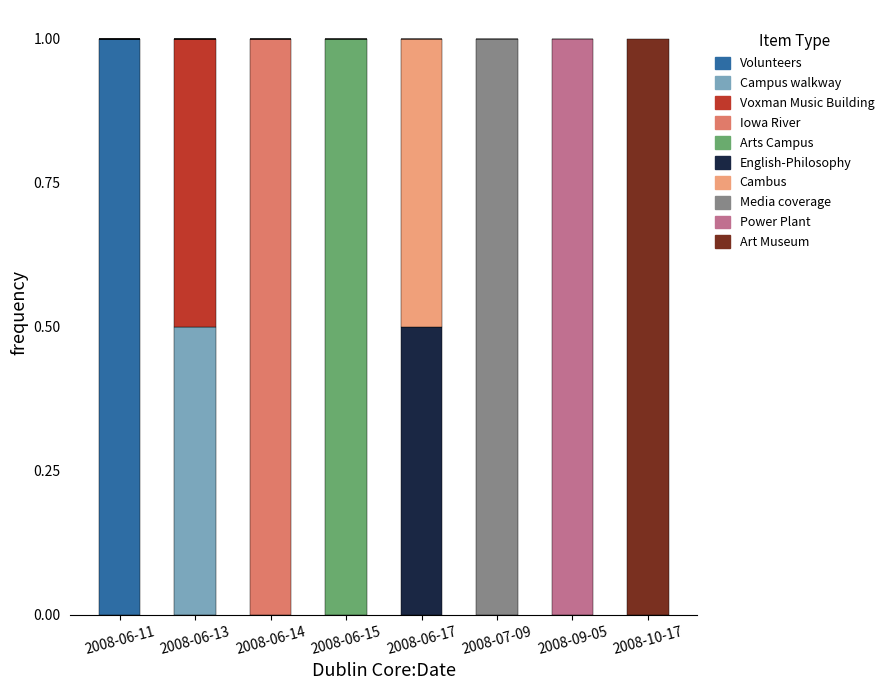

What is the total value across all series at 2008-07-09?

1.0